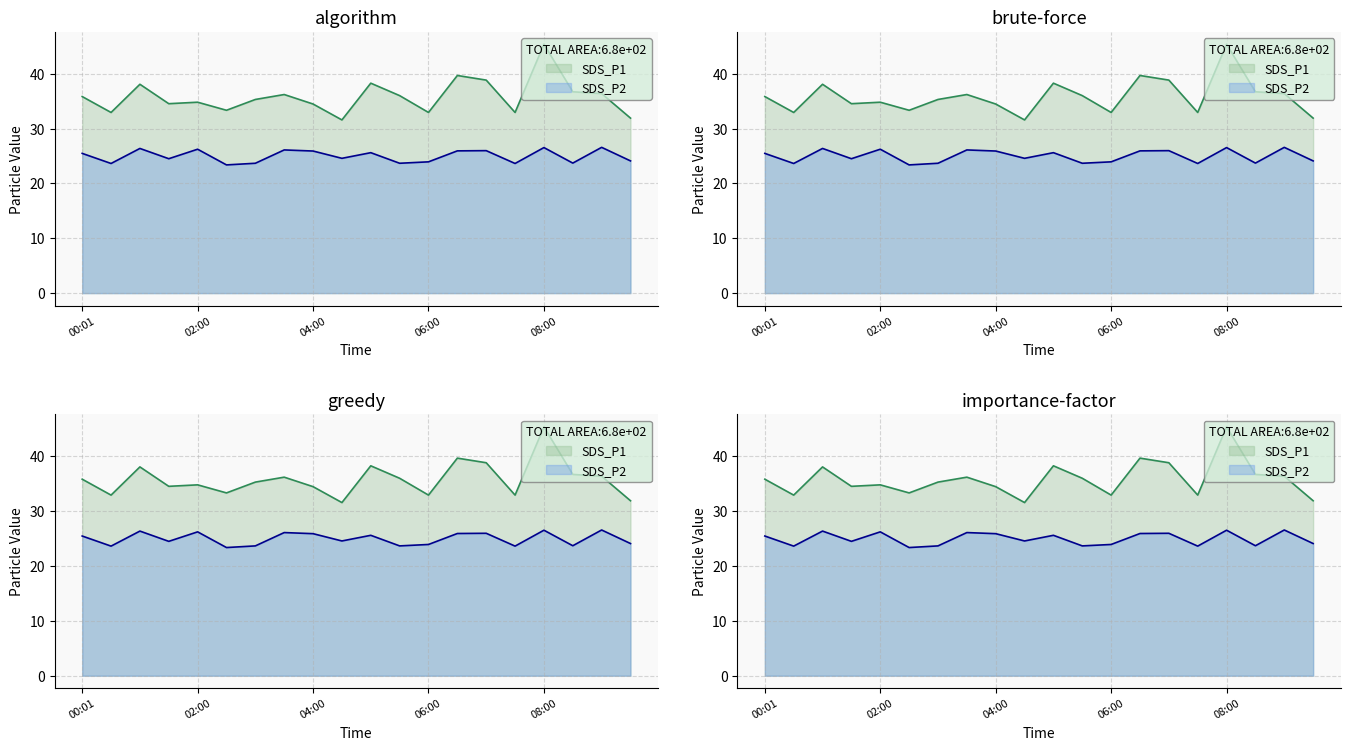

The SDS_P2 series shows 26.1 at 03:30. True or false?

True